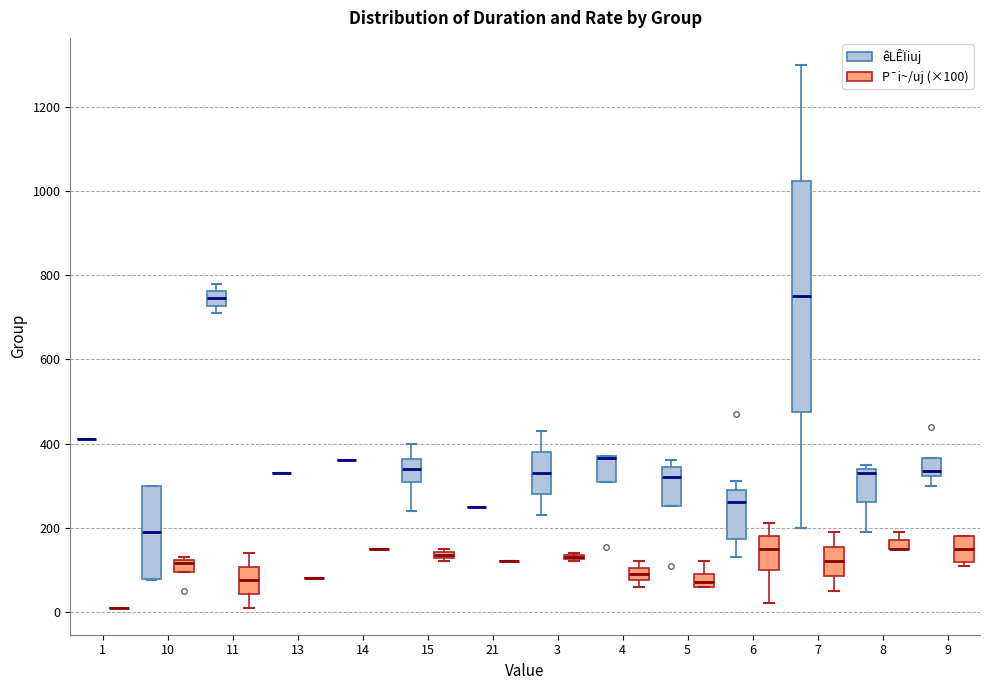

Which box is the tallest, from its lower edge to its upper edge?

7 (êLÊÏiuj)